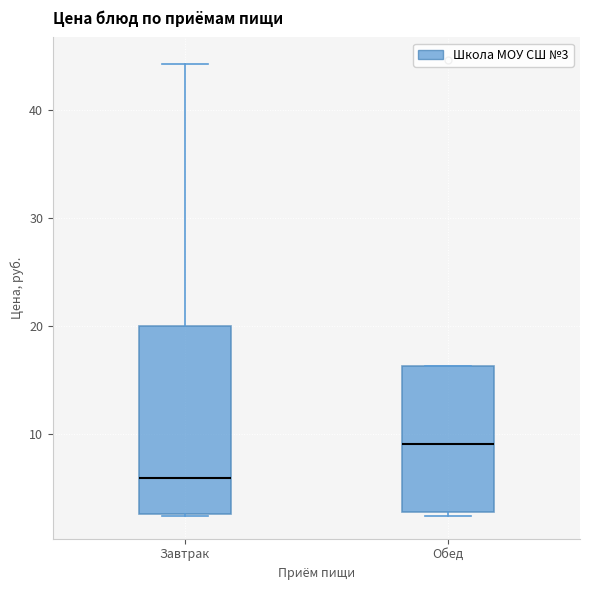

Reading left to right, transcribe this box plot: for each box, give where its median line is, the range the box spans, and where its two whiskers end, as read against the y-axis. The values are not printed on the chart, so give them approximately, as read against the axis.

Завтрак: median 6, box 3 to 20, whiskers 2 to 44
Обед: median 9, box 3 to 16, whiskers 2 to 16